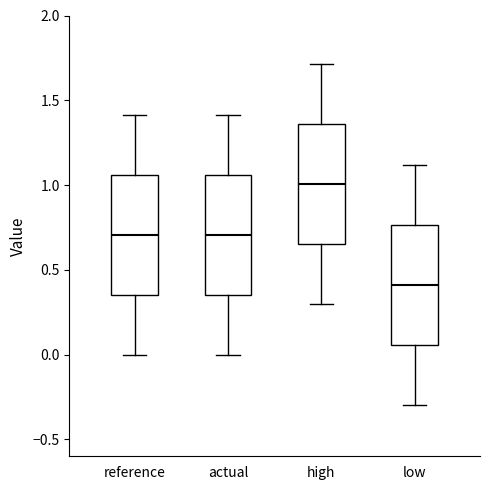

Reading left to right, transcribe this box plot: for each box, give where its median line is, the range the box spans, and where its two whiskers end, as read against the y-axis. The values are not printed on the chart, so give them approximately, as read against the axis.

reference: median 0.70, box 0.35 to 1.05, whiskers 0.00 to 1.40
actual: median 0.70, box 0.35 to 1.05, whiskers 0.00 to 1.40
high: median 1.00, box 0.65 to 1.35, whiskers 0.30 to 1.70
low: median 0.40, box 0.05 to 0.75, whiskers -0.30 to 1.10